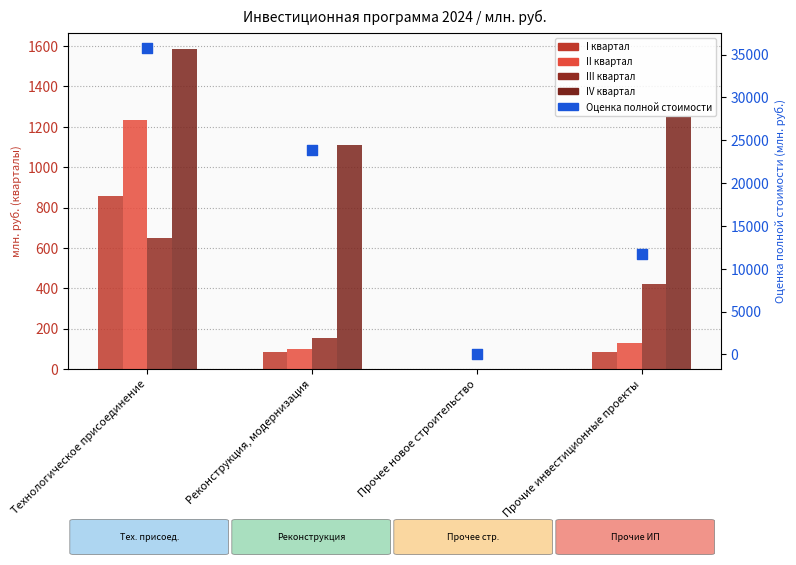

At how many categories does at least one series exceed 9242?

3